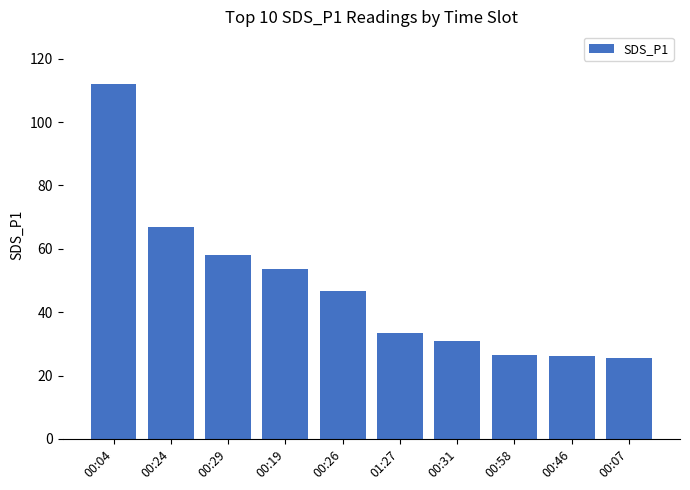

Are the bars grouped side by side (vs. stacked)?

No